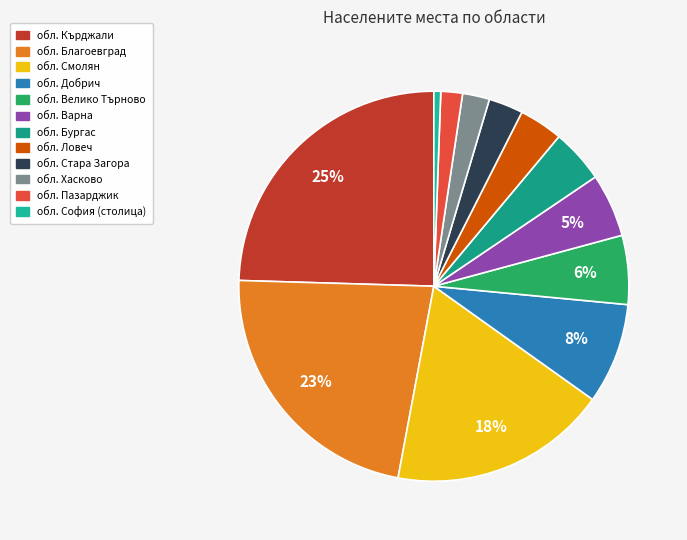

The обл. Варна slice represents 5% of the pie. True or false?

True